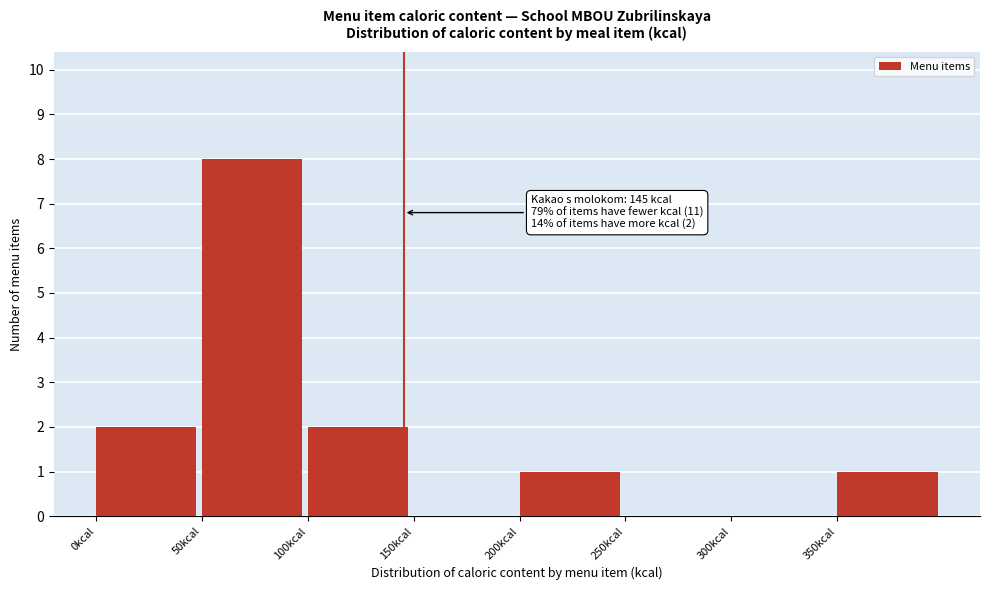

Over which range of the x-axis is the bar tallest?

50 to 100